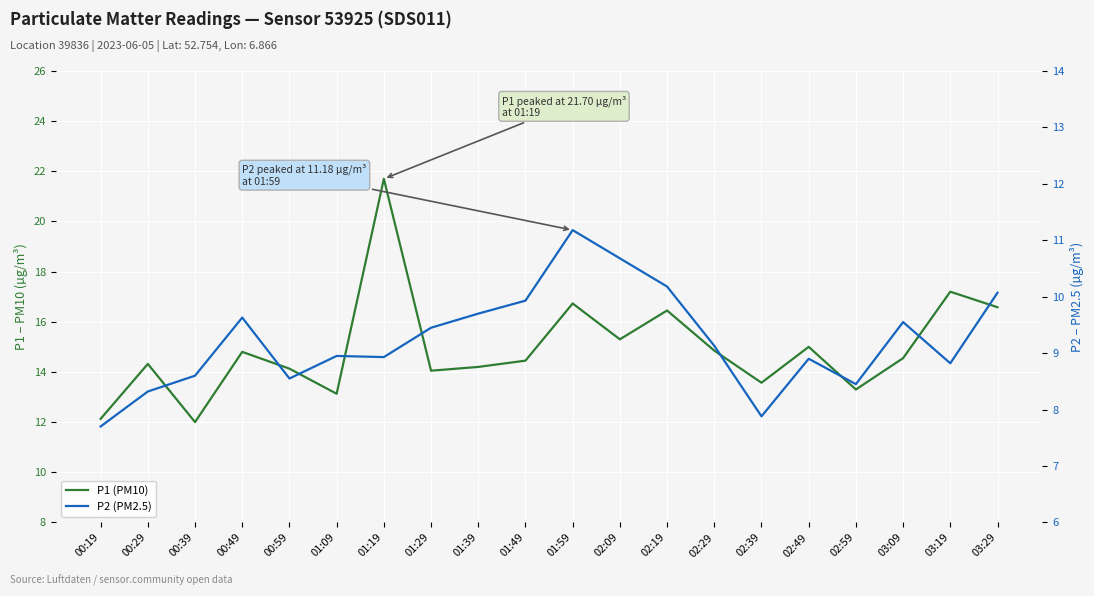

The P2 (PM2.5) series shows 15.5 at 03:09. True or false?

False